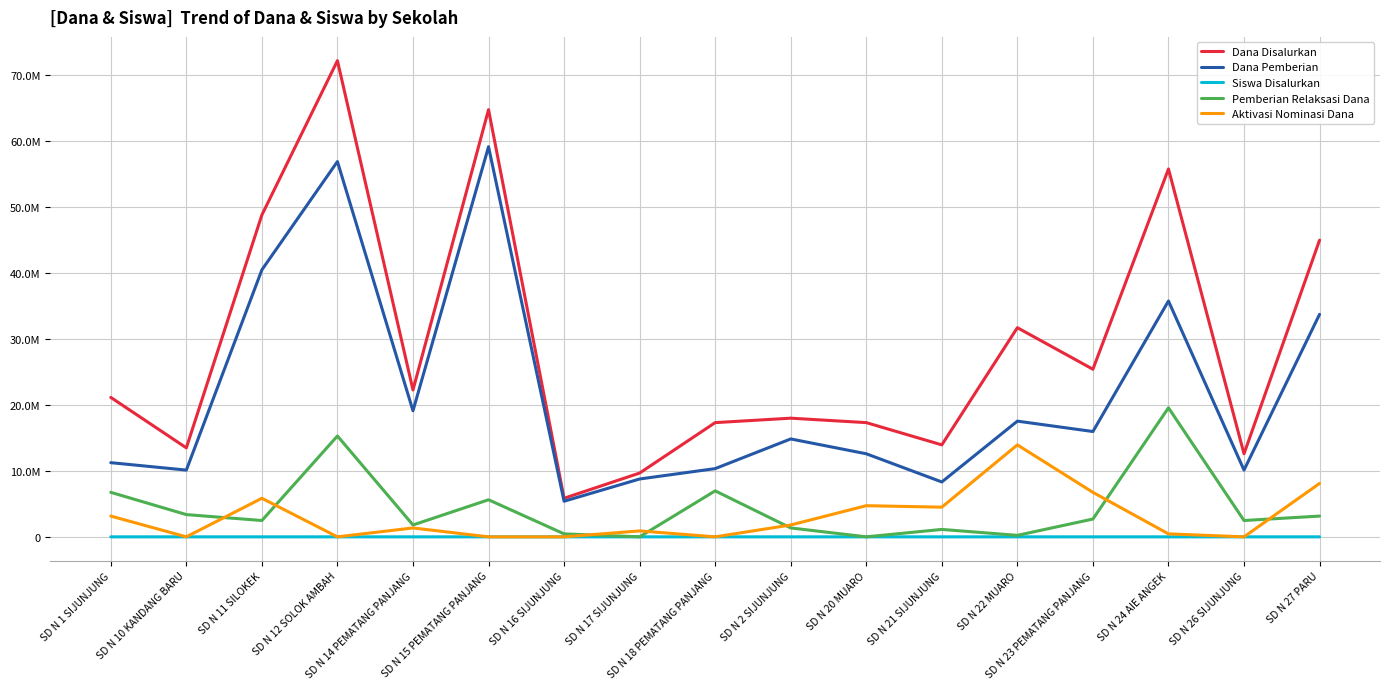

What are all the series names shown in the legend?

Dana Disalurkan, Dana Pemberian, Siswa Disalurkan, Pemberian Relaksasi Dana, Aktivasi Nominasi Dana